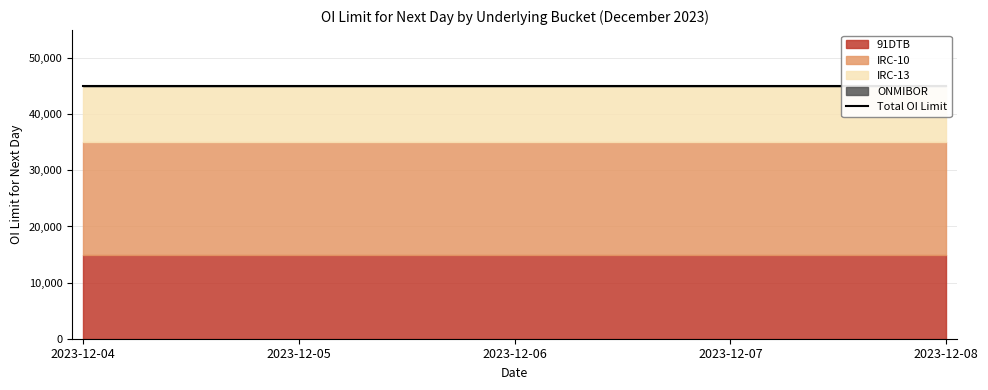

What is the value of the 91DTB point at the 1st from the left?

15000